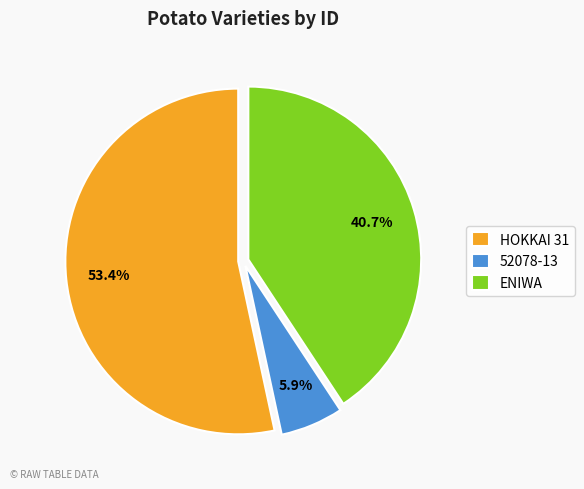

To the nearest percent, what percentage of the pie is HOKKAI 31?

53%